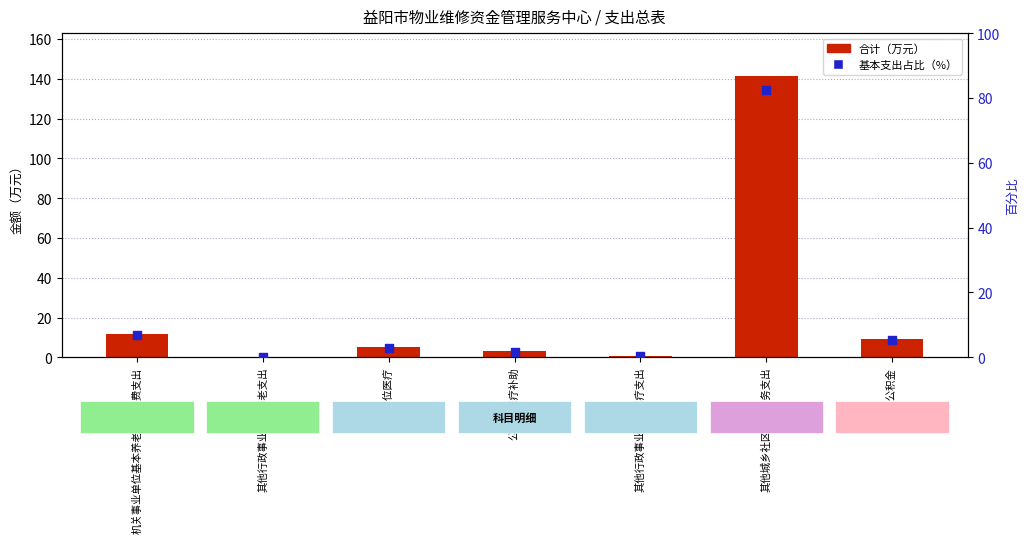

Which series contains the lowest Y value?

基本支出占比（%）